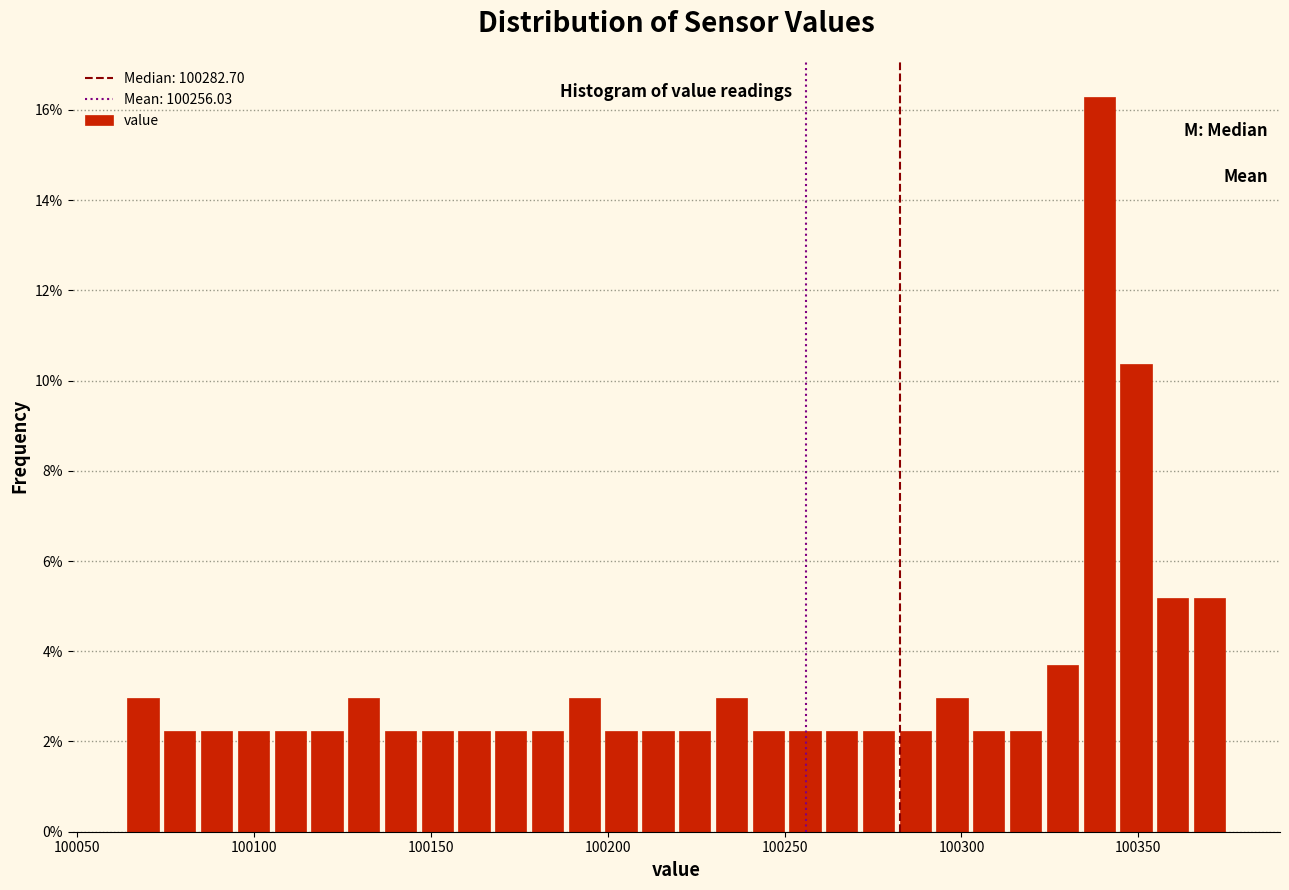

Around what value on the x-axis is the tallest bar? Give the approximate position of its centre, as read against the axis.

100340